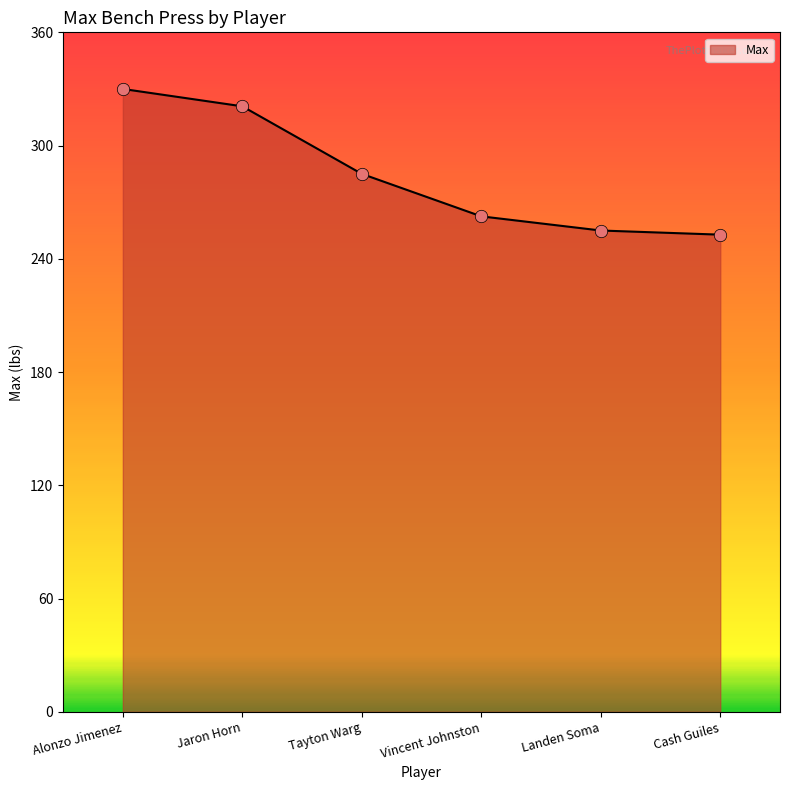

Between Tayton Warg and Vincent Johnston, which is larger?

Tayton Warg